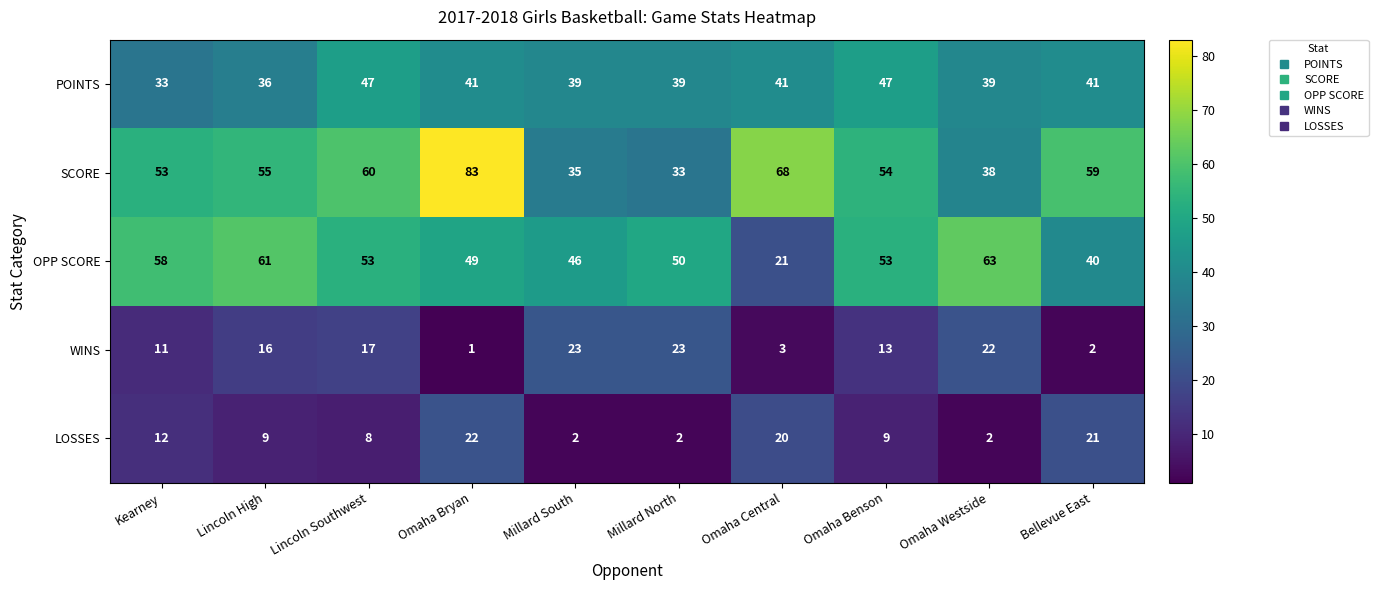

True or false: SCORE has a value of 35 at Millard South.

True